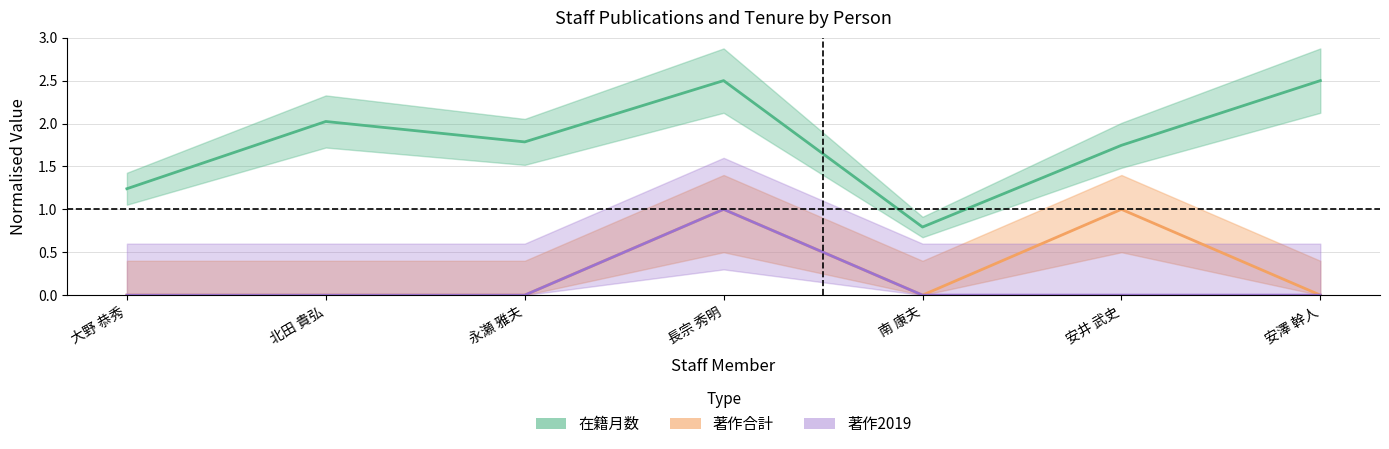

How many 著作合計 values are between 0 and 1?

7